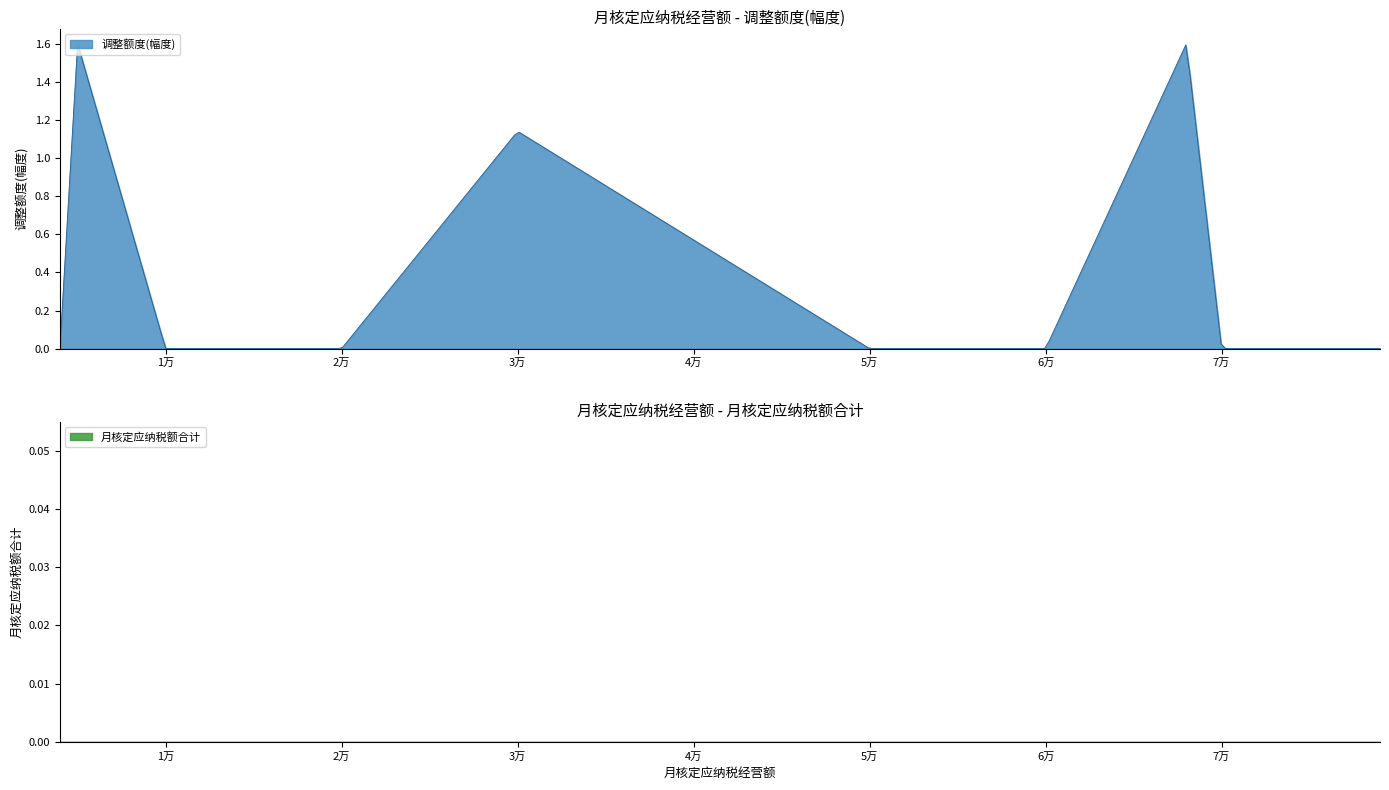

Is the value of 调整额度(幅度) at 12 greater than the value of 月核定应纳税额合计 at 9?

No